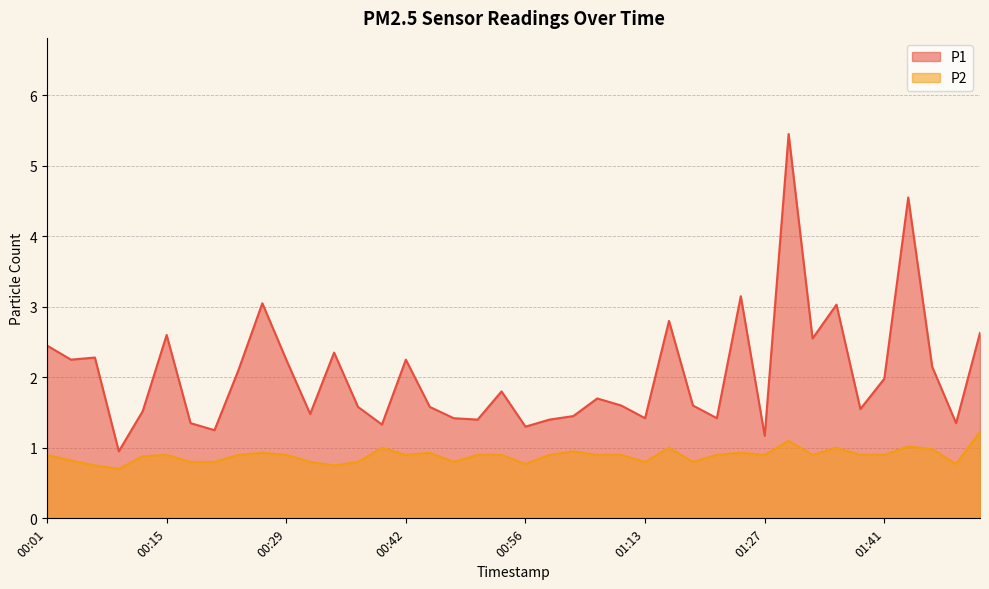

List the series in order of their overall mean, lowest first.

P2, P1